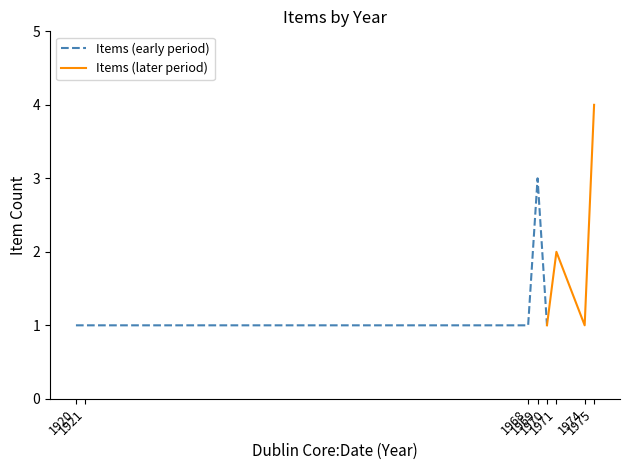

Which label corresponds to the smallest value in the chart?

1920